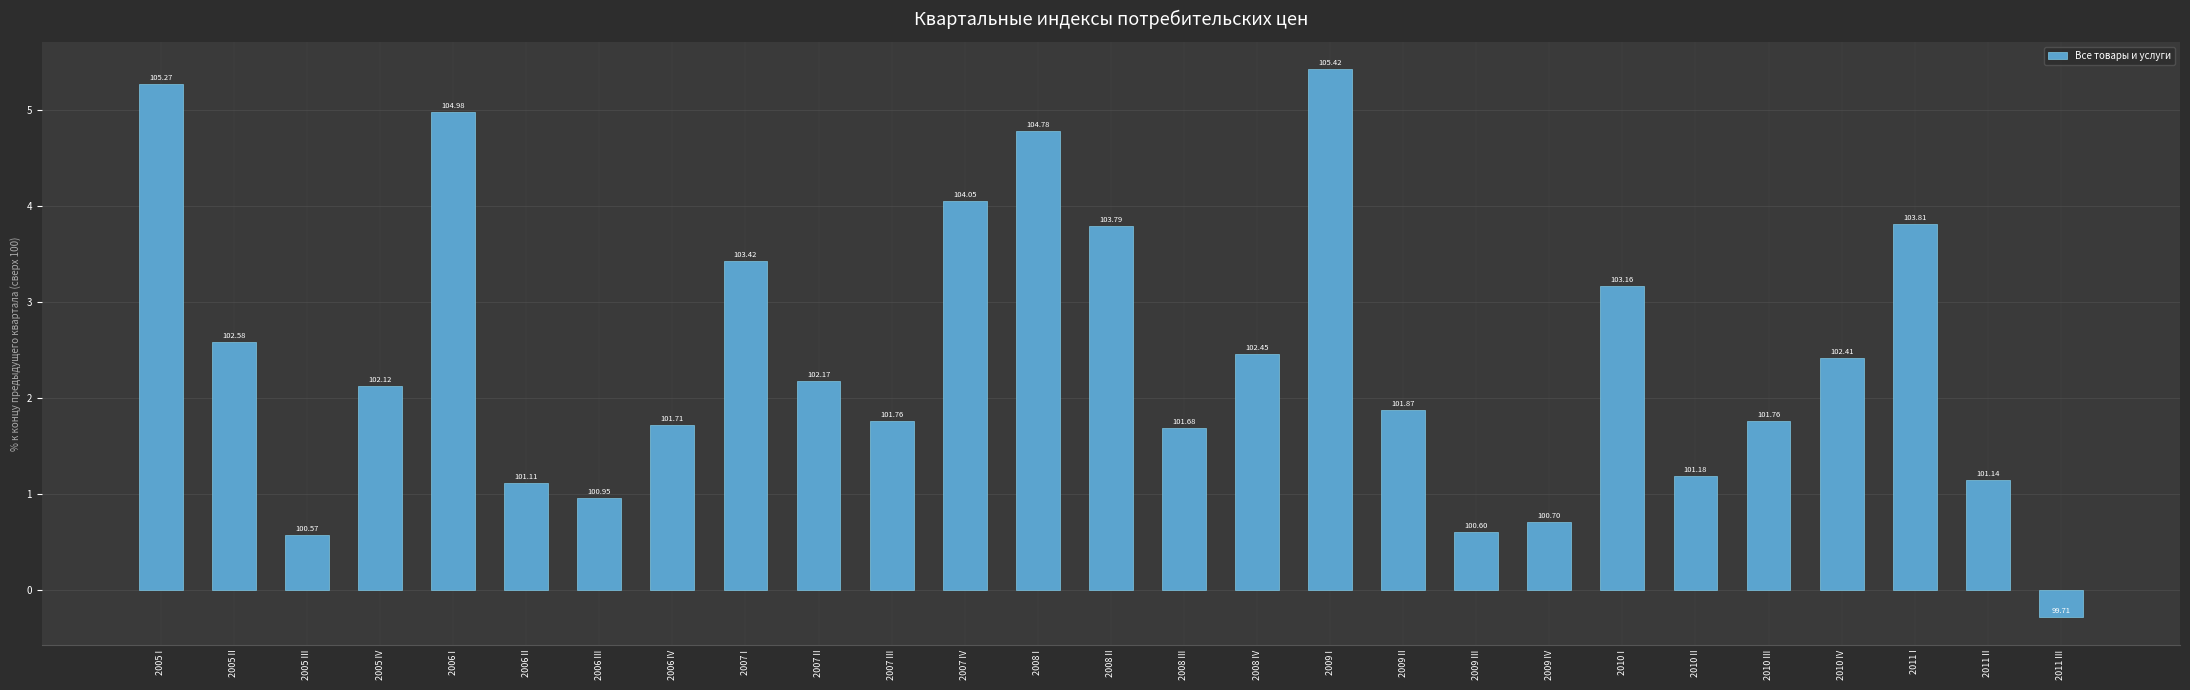

True or false: the data shows 2.6 at 2005 II.

True